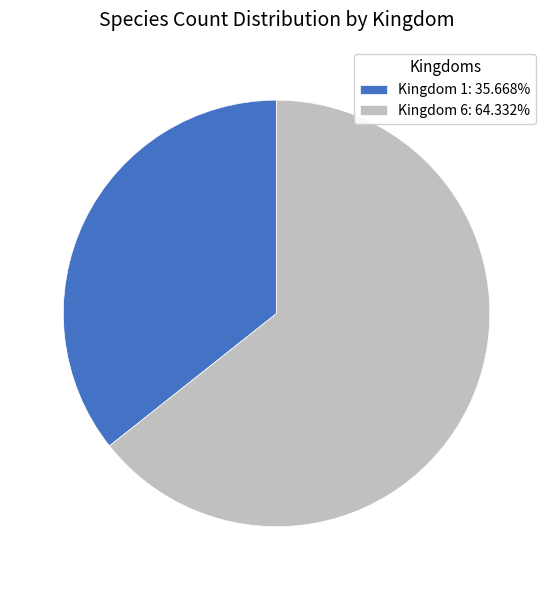

Is there any slice that represents more than half of the pie?

Yes